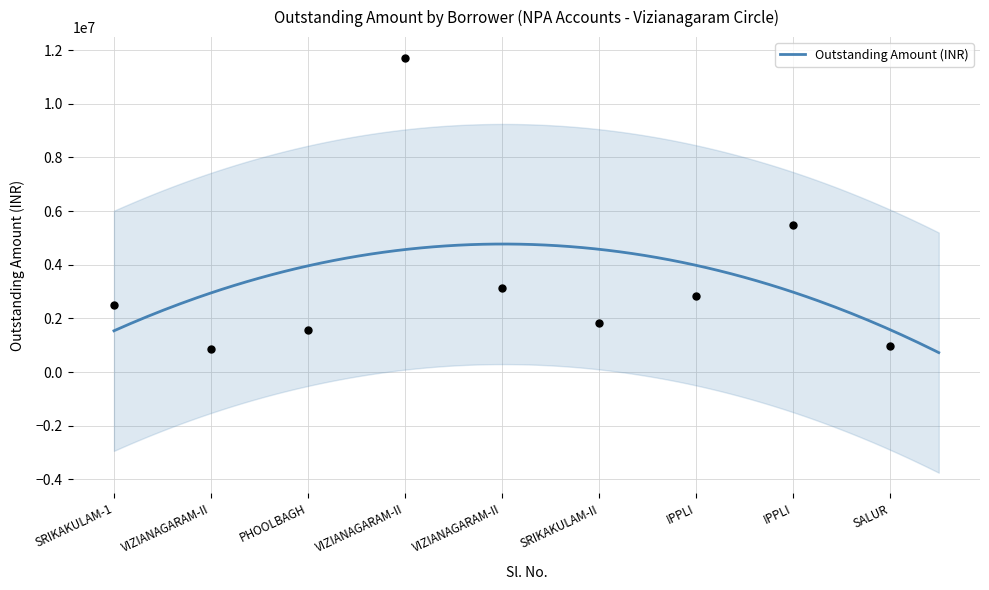

Count the number of categories in the chart.

9